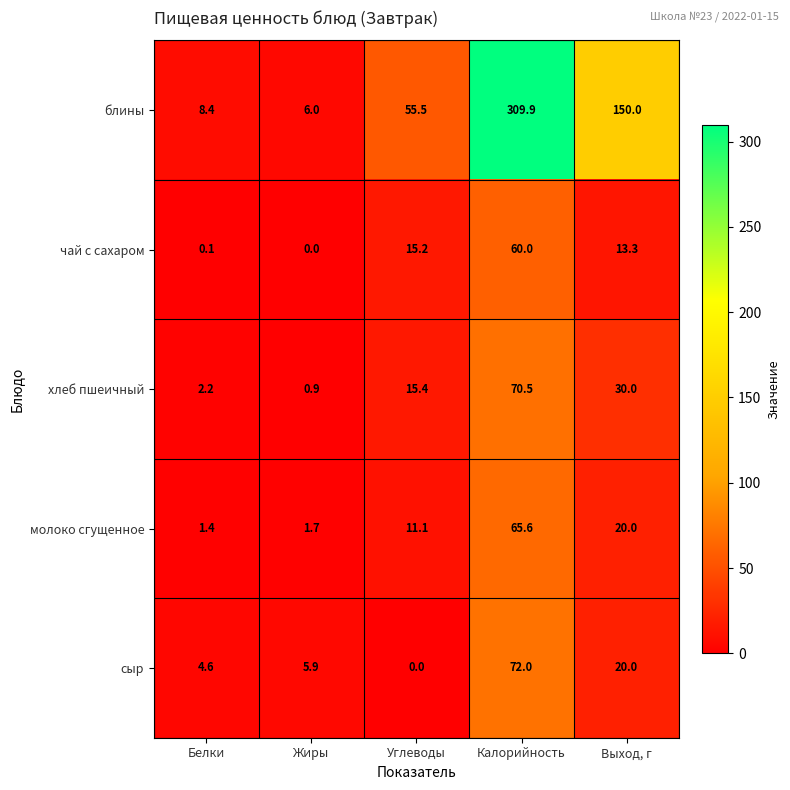

True or false: хлеб пшеичный has a value of 15.4 at Углеводы.

True